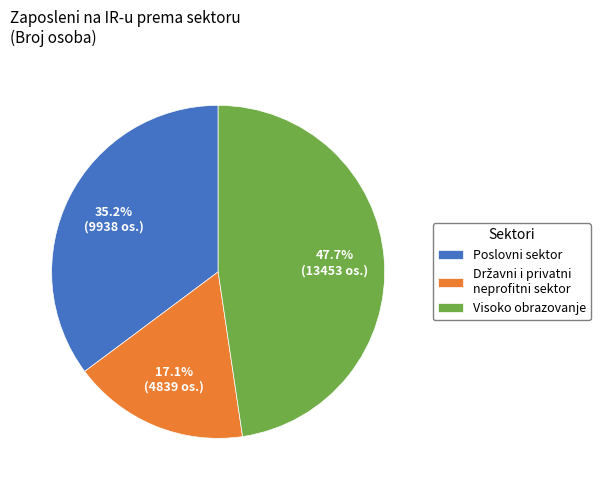

Does any single category account for the majority?

No